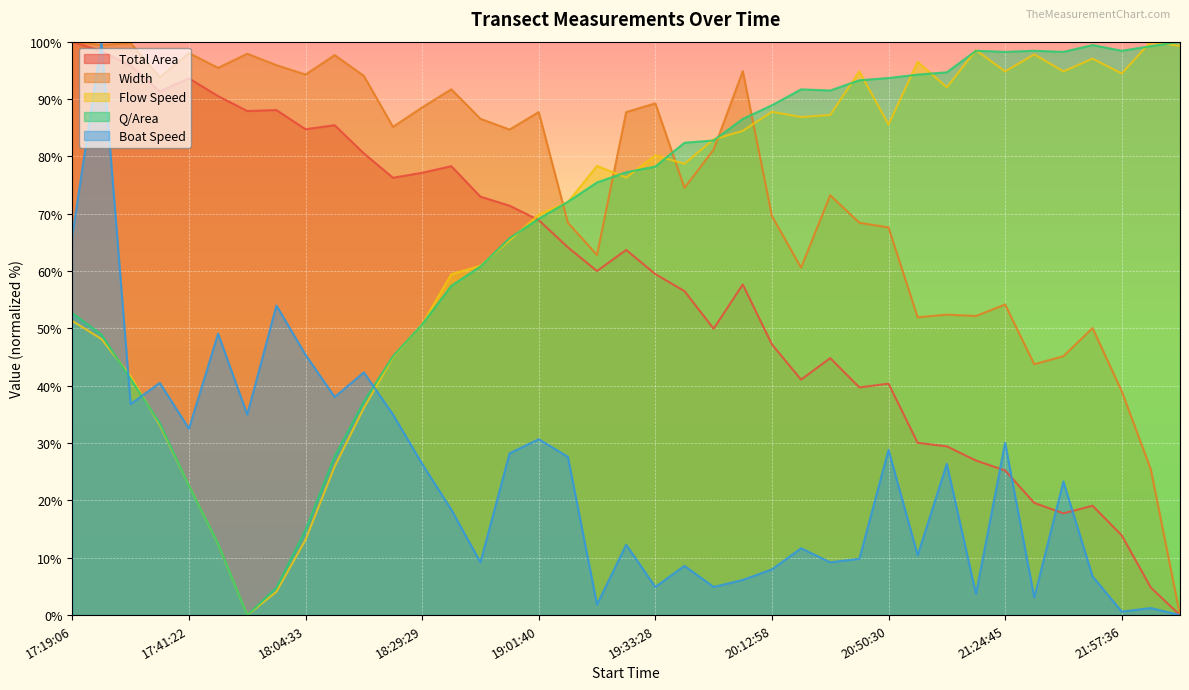

What is the difference between the maximum and second lowest values in the Flow Speed series?

95.9